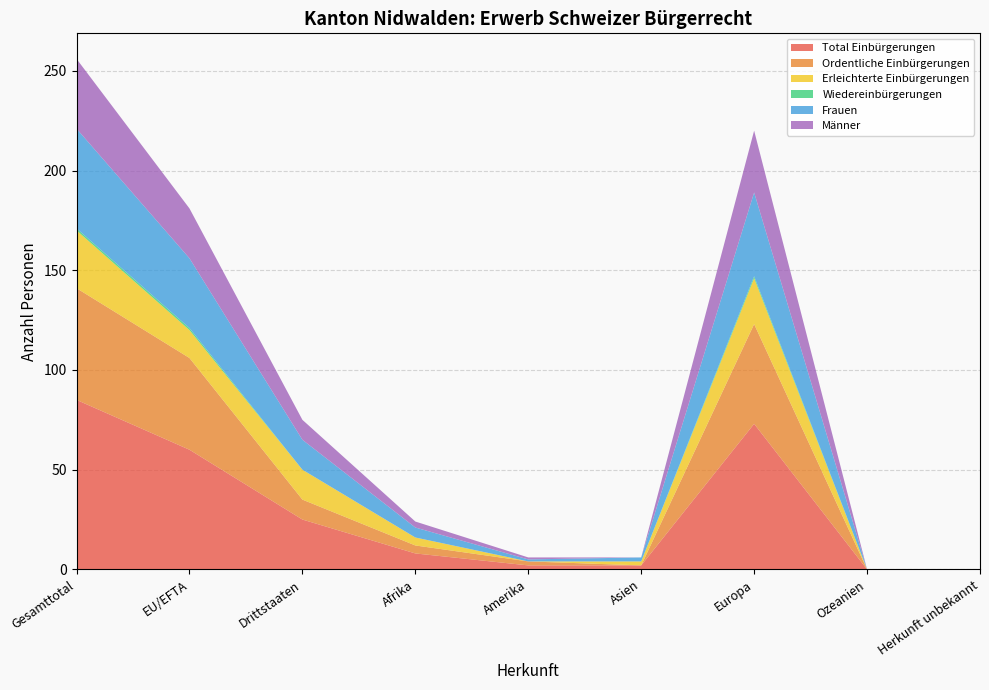

Reading left to right, what are all the values shown in this chart?

Total Einbürgerungen: Gesamttotal=85	EU/EFTA=60	Drittstaaten=25	Afrika=8	Amerika=2	Asien=2	Europa=73	Ozeanien=0	Herkunft unbekannt=0
Ordentliche Einbürgerungen: Gesamttotal=56	EU/EFTA=46	Drittstaaten=10	Afrika=4	Amerika=2	Asien=0	Europa=50	Ozeanien=0	Herkunft unbekannt=0
Erleichterte Einbürgerungen: Gesamttotal=29	EU/EFTA=14	Drittstaaten=15	Afrika=4	Amerika=0	Asien=2	Europa=23	Ozeanien=0	Herkunft unbekannt=0
Wiedereinbürgerungen: Gesamttotal=1	EU/EFTA=1	Drittstaaten=0	Afrika=0	Amerika=0	Asien=0	Europa=1	Ozeanien=0	Herkunft unbekannt=0
Frauen: Gesamttotal=50	EU/EFTA=35	Drittstaaten=15	Afrika=5	Amerika=1	Asien=2	Europa=42	Ozeanien=0	Herkunft unbekannt=0
Männer: Gesamttotal=35	EU/EFTA=25	Drittstaaten=10	Afrika=3	Amerika=1	Asien=0	Europa=31	Ozeanien=0	Herkunft unbekannt=0